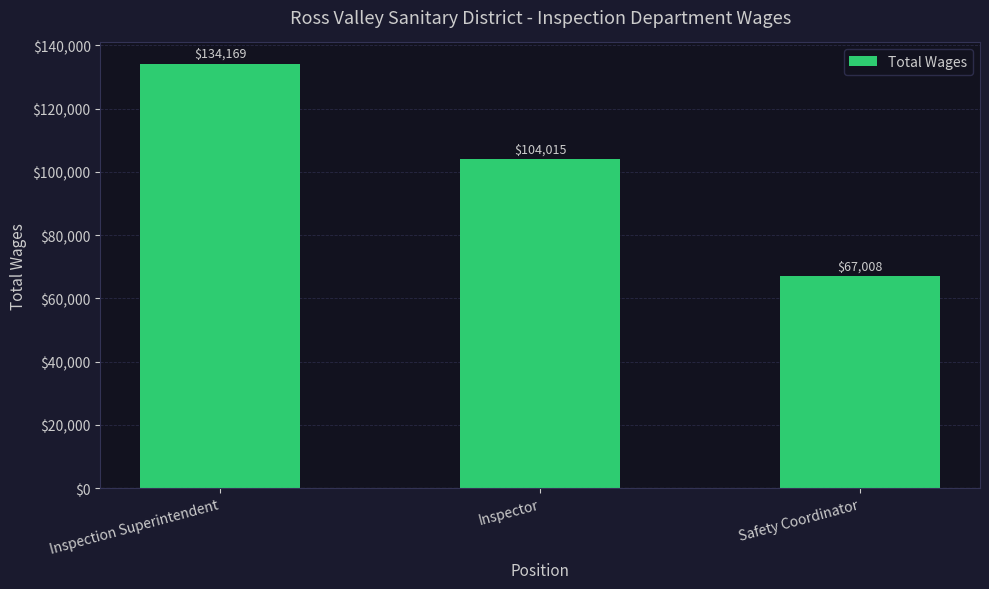

At which label does the data first exceed 104015?

Inspection Superintendent